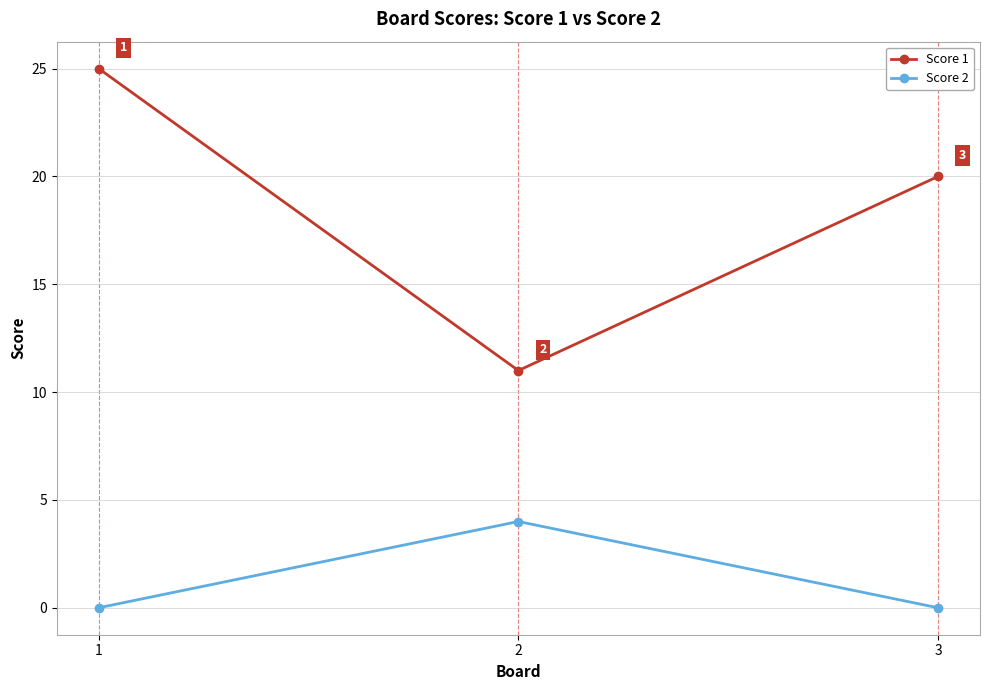

What is the approximate value of Score 1 at 1?

25